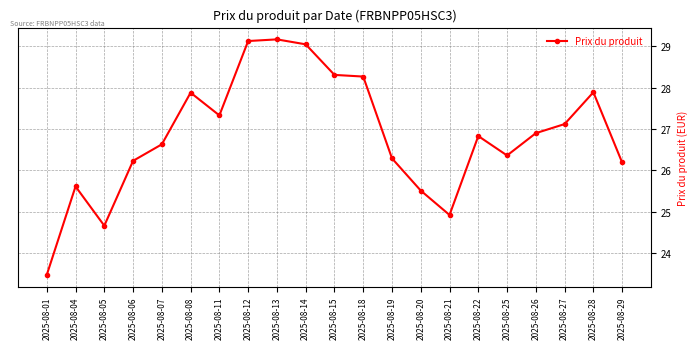

How many lines are shown in the chart?

1